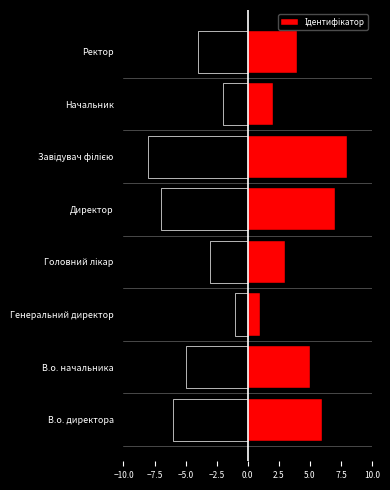

True or false: the data shows 4 at Ректор.

True